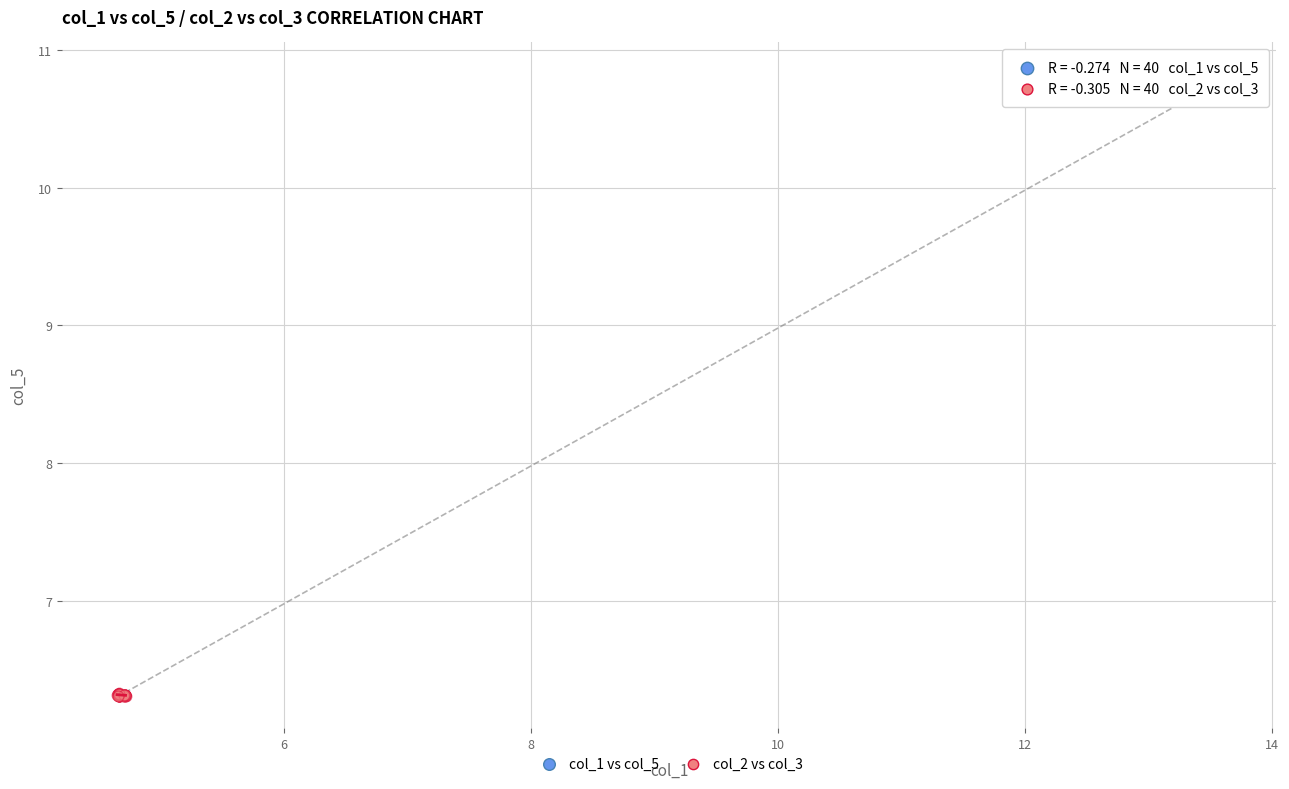

What are all the series names shown in the legend?

col_1 vs col_5, col_2 vs col_3